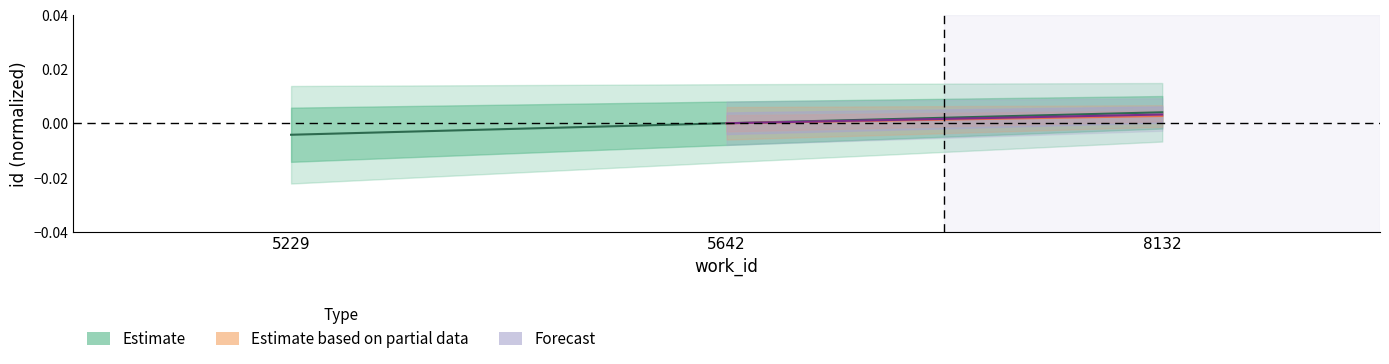

Rank the categories by value from highest to lowest.

8132, 5642, 5229